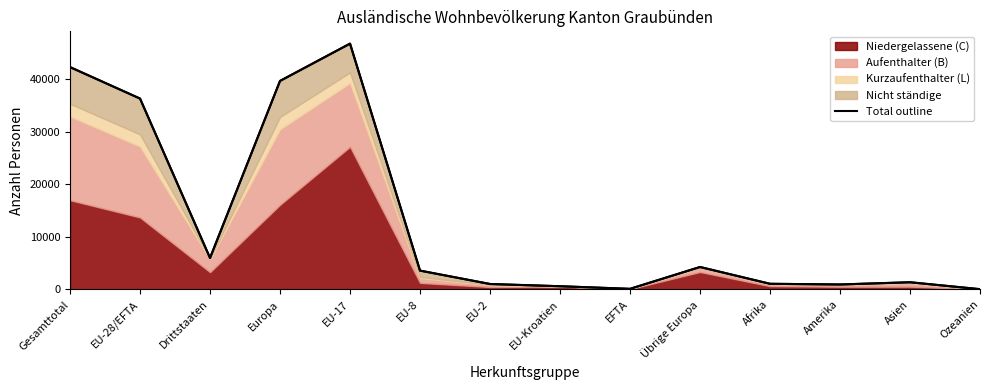

At which category does the data reach its first local peak?

EU-17